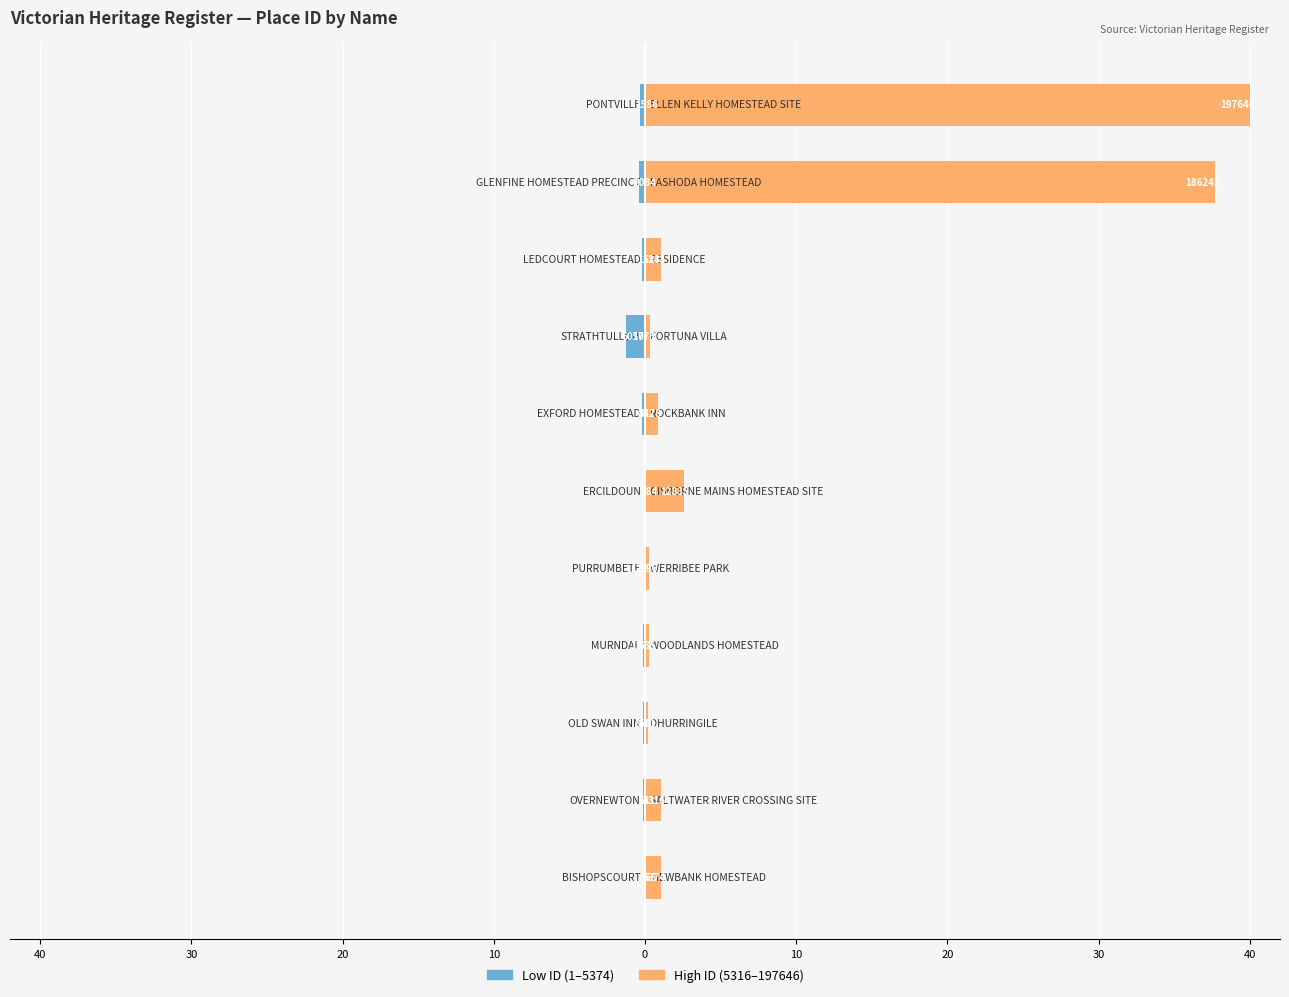

How many distinct data groups are displayed?

2